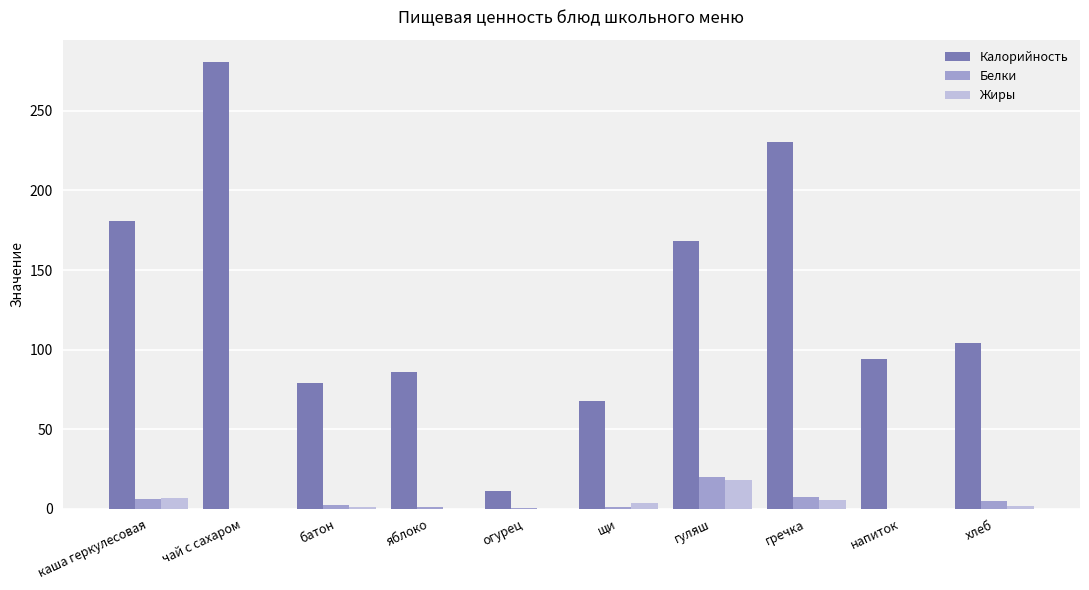

Between огурец and хлеб, which series saw the biggest shift?

Калорийность